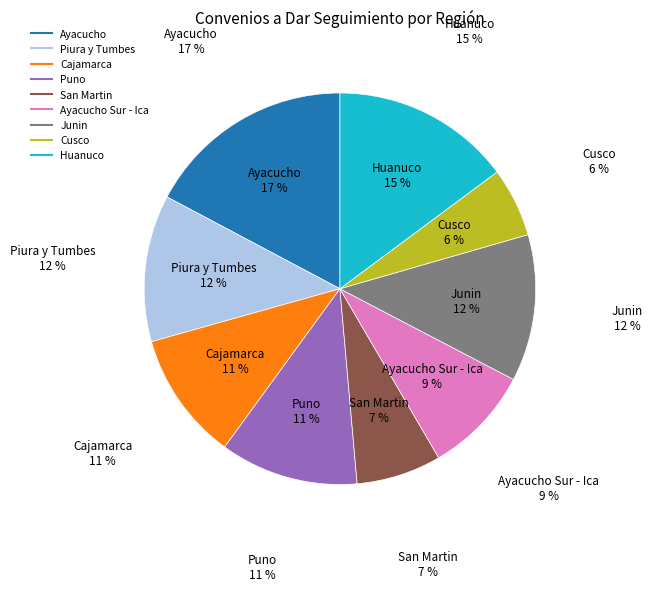

To the nearest percent, what percentage of the pie is Ayacucho Sur - Ica?

9%